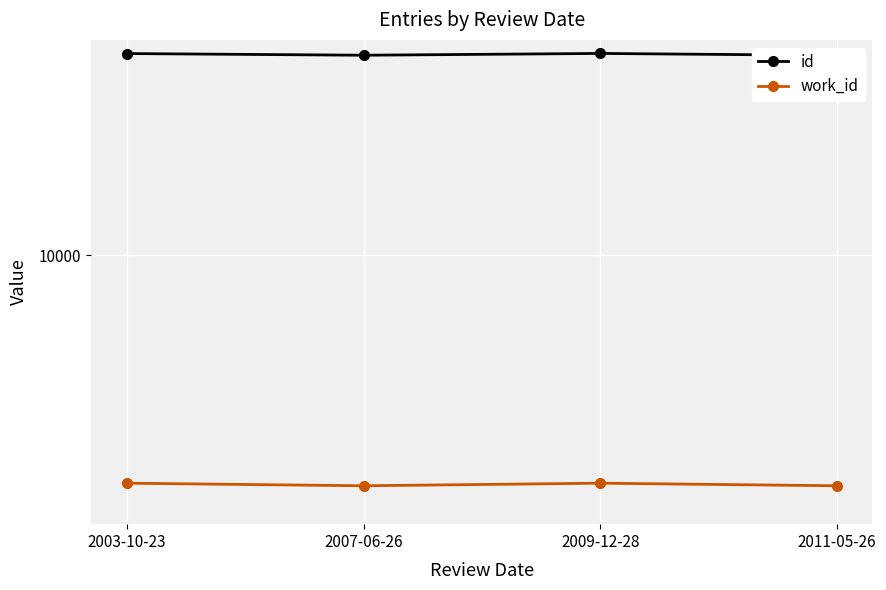

What are all the series names shown in the legend?

id, work_id